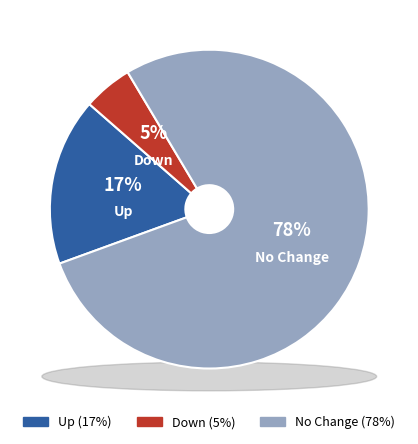

To the nearest percent, what portion does down represent?

5%